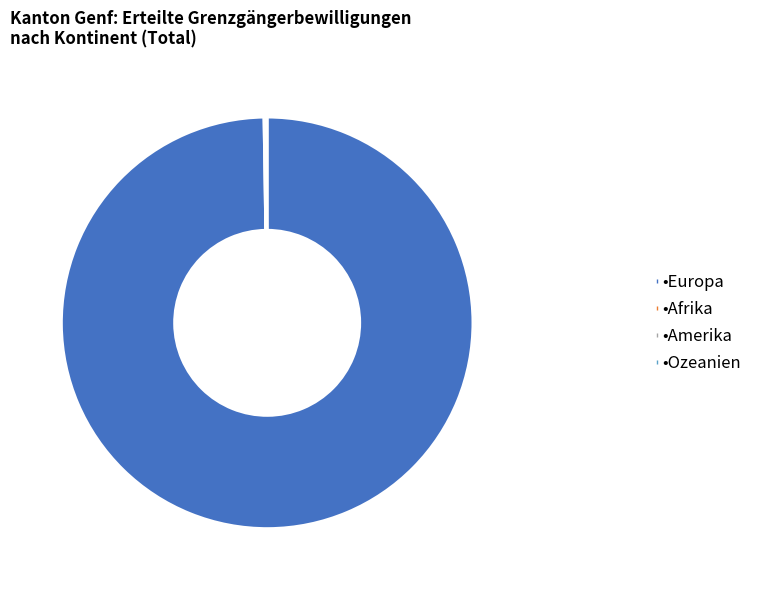

Is there a majority slice in this chart?

Yes